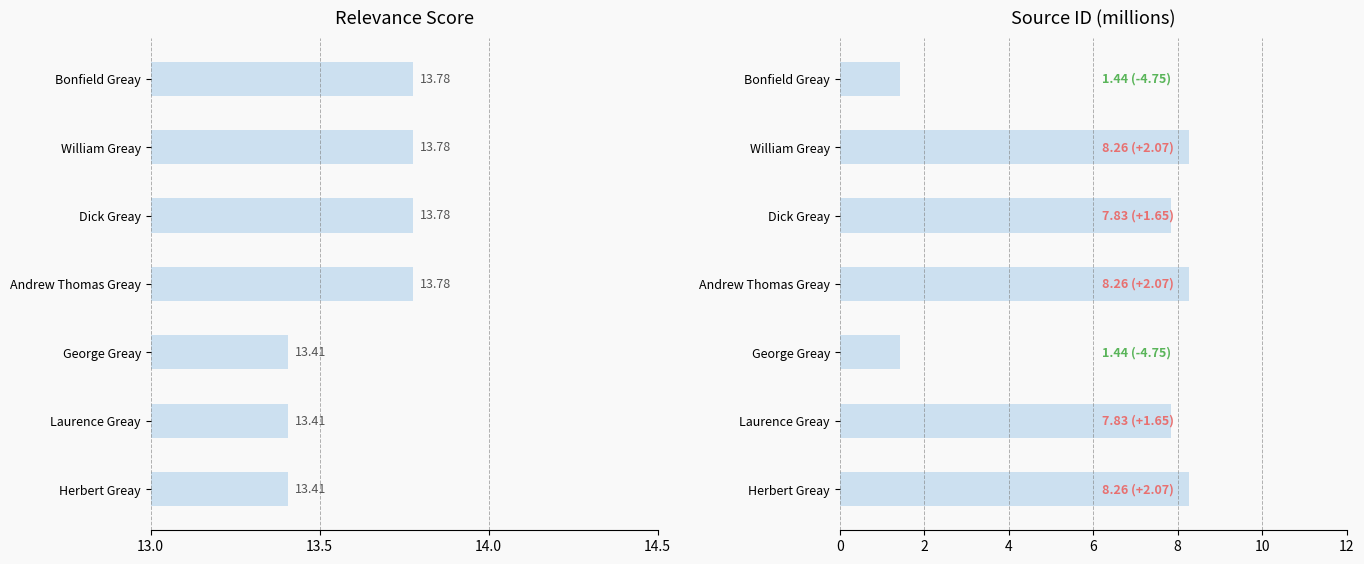

Does the chart contain any negative values?

No